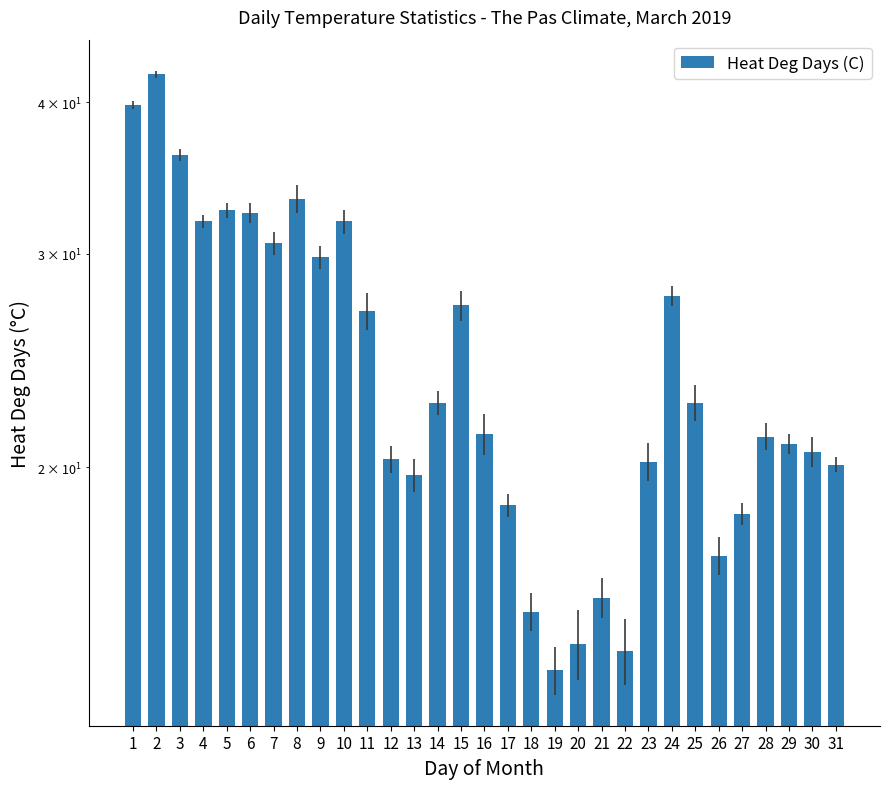

What is the maximum value shown in the chart?

42.2